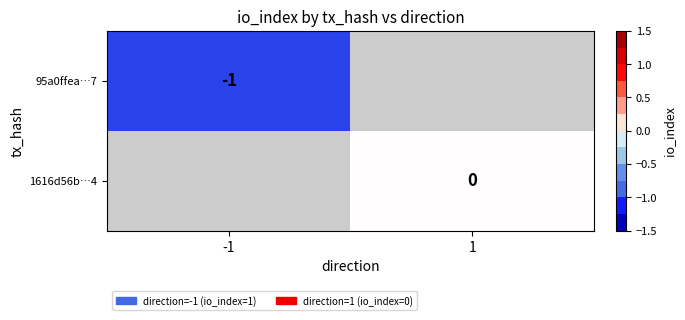

Is it true that 95a0ffea…7 equals 0 at -1?

False